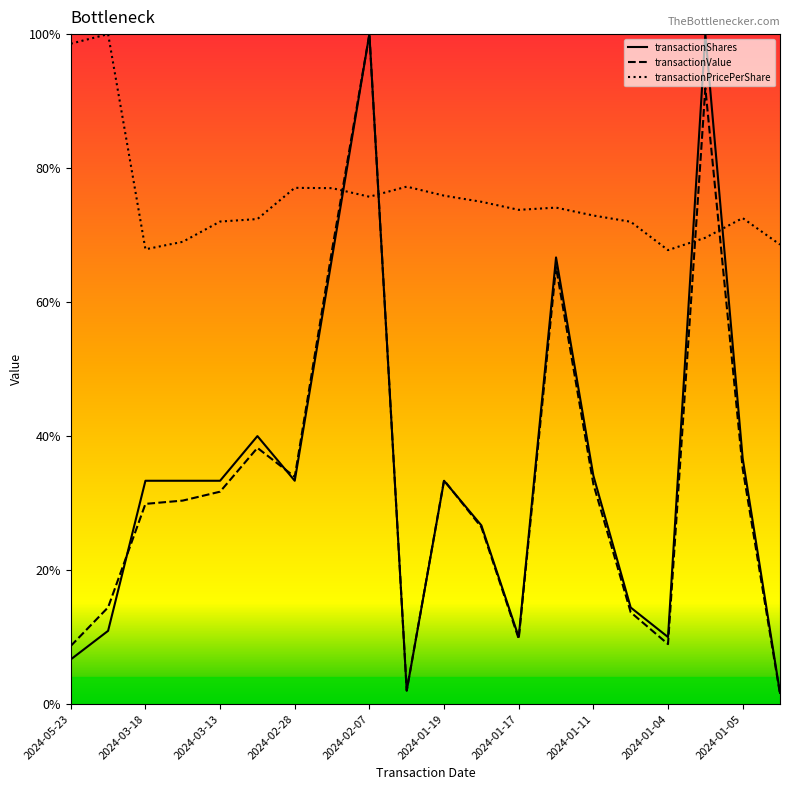

How many values in the transactionPricePerShare series are below 1161865?

10